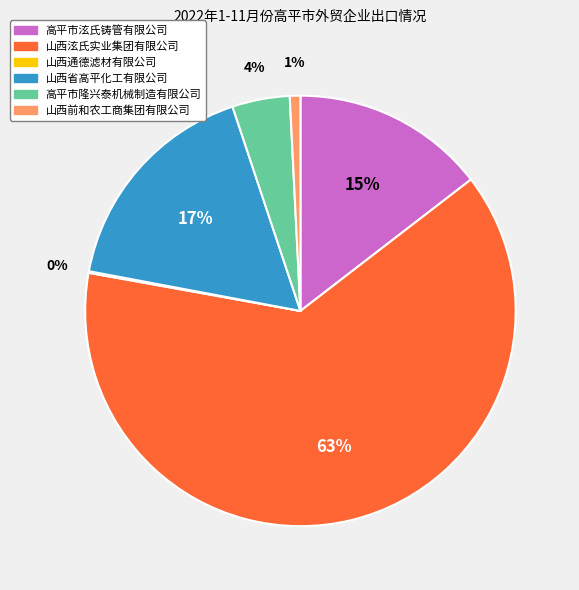

What is the largest slice in the pie chart?

山西泫氏实业集团有限公司